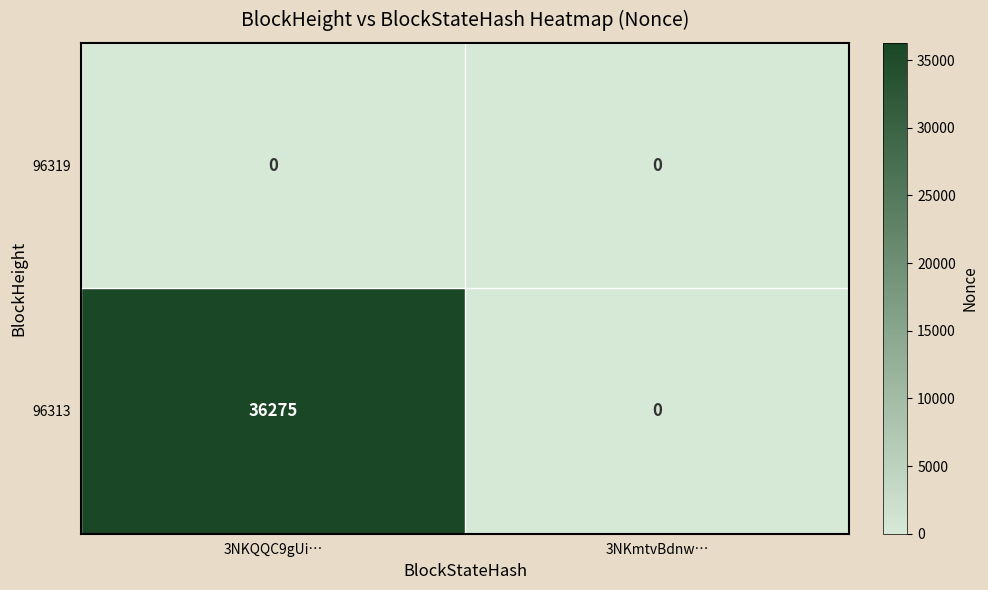

What is the sum of all 96313 values?

36275